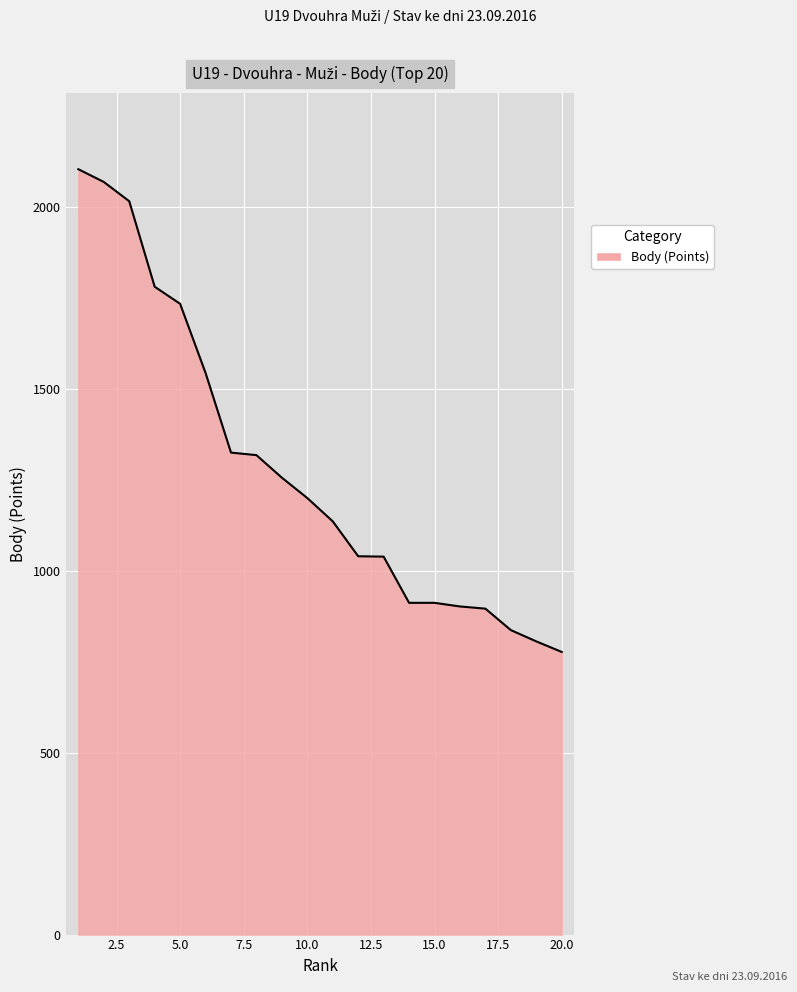

What is the smallest value displayed?

777